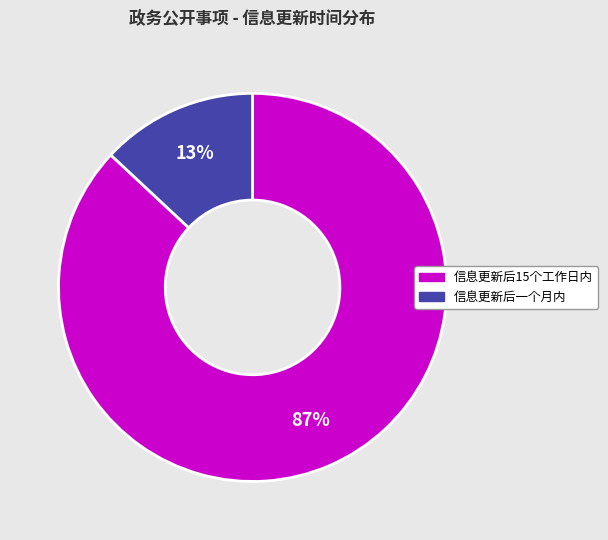

Which category has the smallest portion of the pie?

信息更新后一个月内